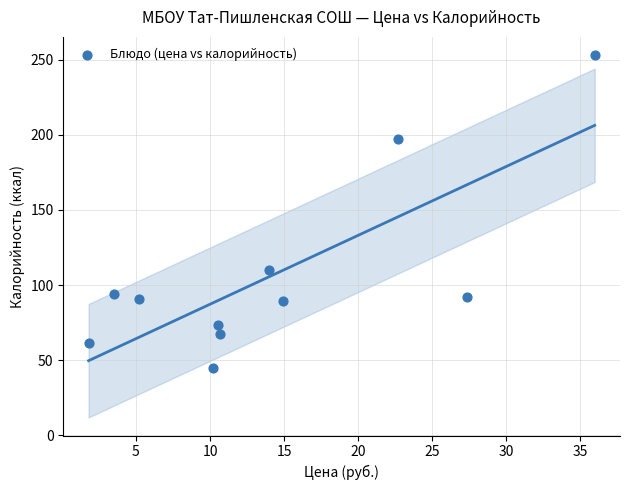

What is the average Y value?

106.8